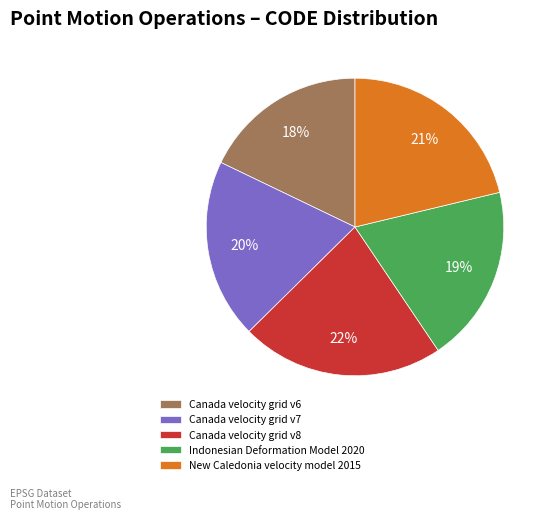

To the nearest percent, what is the combined percentage of New Caledonia velocity model 2015 and Canada velocity grid v6?

39%